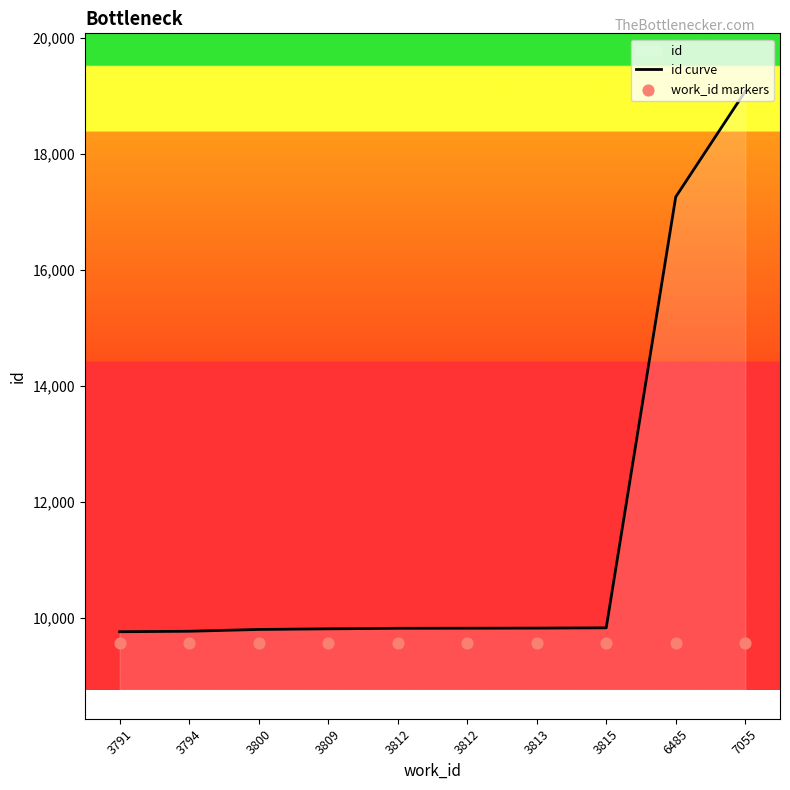

What are all the series names shown in the legend?

id curve, work_id markers